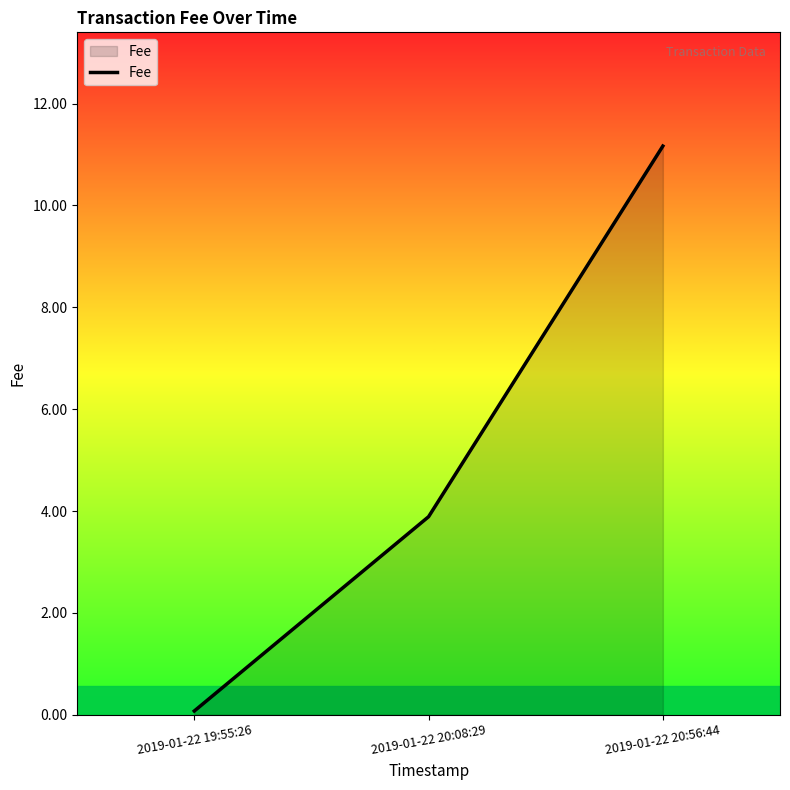

Between 2019-01-22 19:55:26 and 2019-01-22 20:56:44, which is larger?

2019-01-22 20:56:44